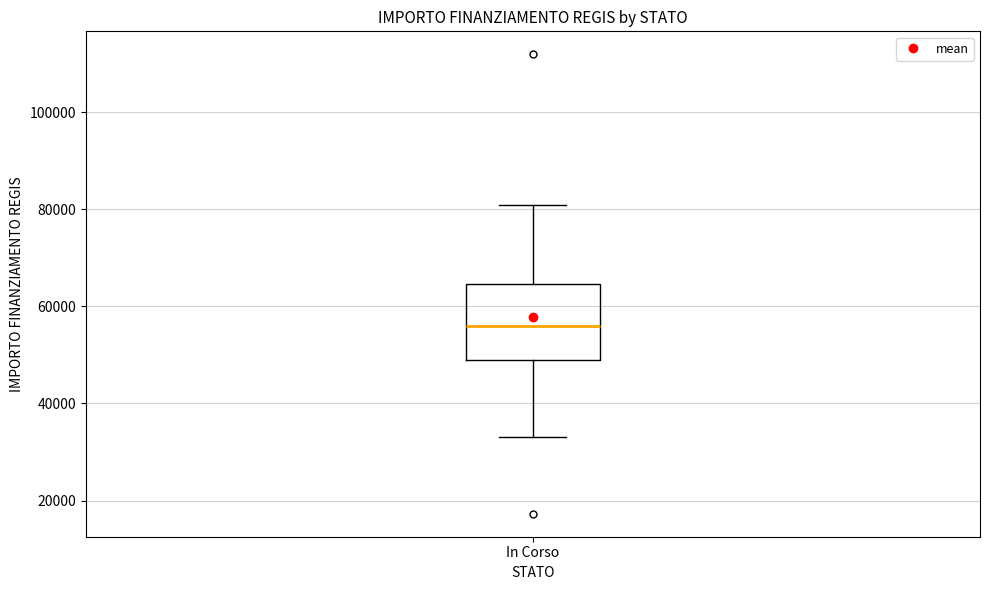

Read this box plot against the y-axis: the position of the median line, the range covered by the box, and the ends of both whiskers. The values are not printed on the chart, so give them approximately, as read against the axis.

median 56000, box 50000 to 64000, whiskers 32000 to 80000